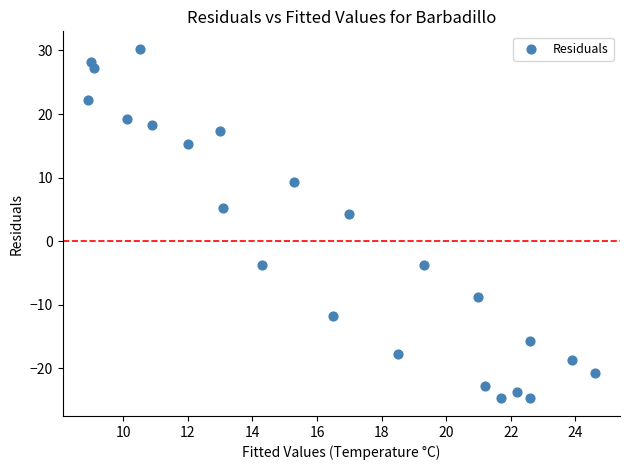

What is the range of Y values (max minus min)?

55.0